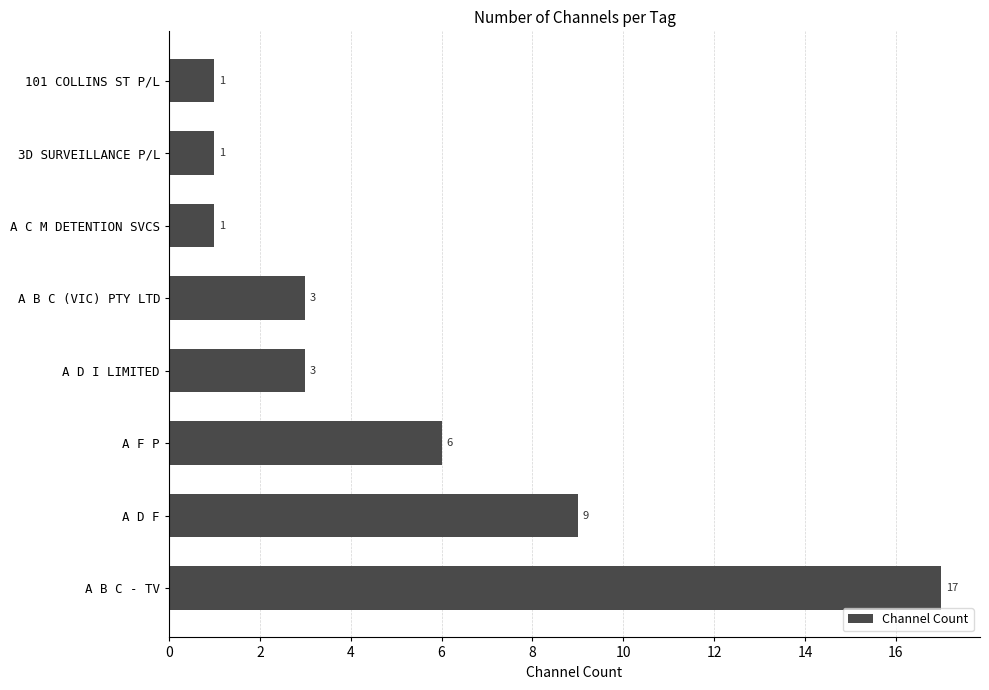

Between 3D SURVEILLANCE P/L and A B C - TV, which is larger?

A B C - TV